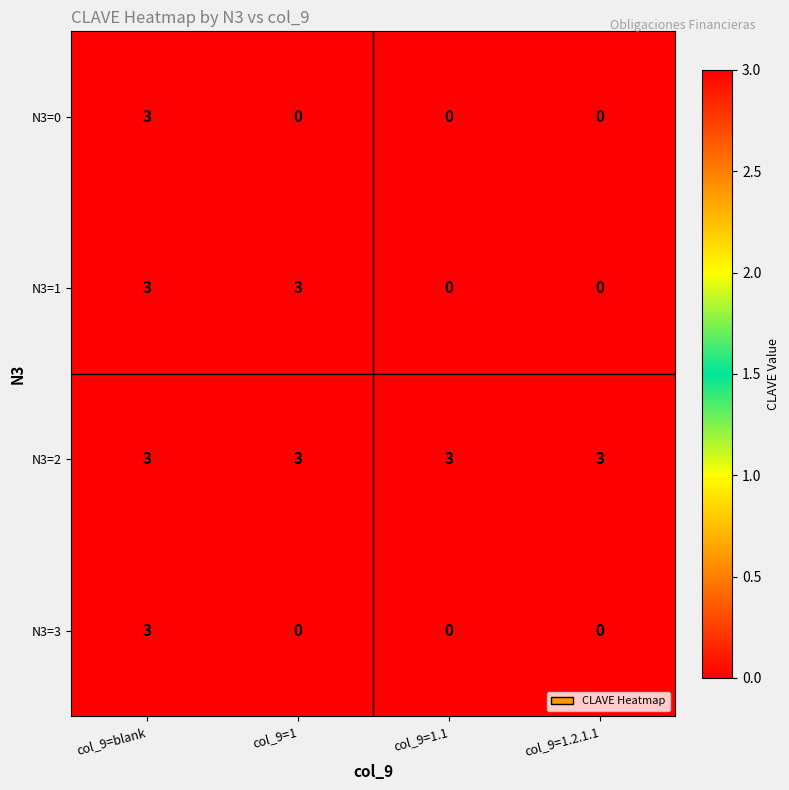

Reading right to left, what are all the values shown in this chart?

N3=0: col_9=1.2.1.1=0	col_9=1.1=0	col_9=1=0	col_9=blank=3
N3=1: col_9=1.2.1.1=0	col_9=1.1=0	col_9=1=3	col_9=blank=3
N3=2: col_9=1.2.1.1=3	col_9=1.1=3	col_9=1=3	col_9=blank=3
N3=3: col_9=1.2.1.1=0	col_9=1.1=0	col_9=1=0	col_9=blank=3